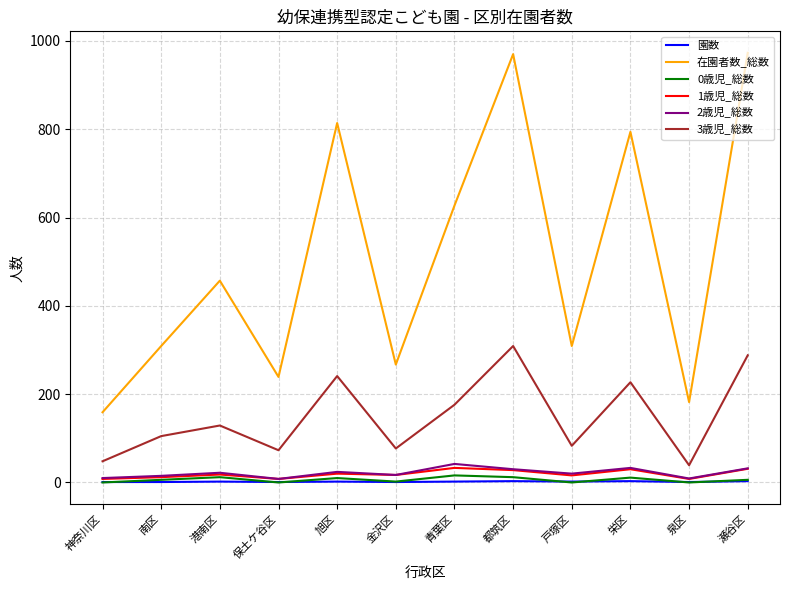

What is the maximum value shown in the chart?

973